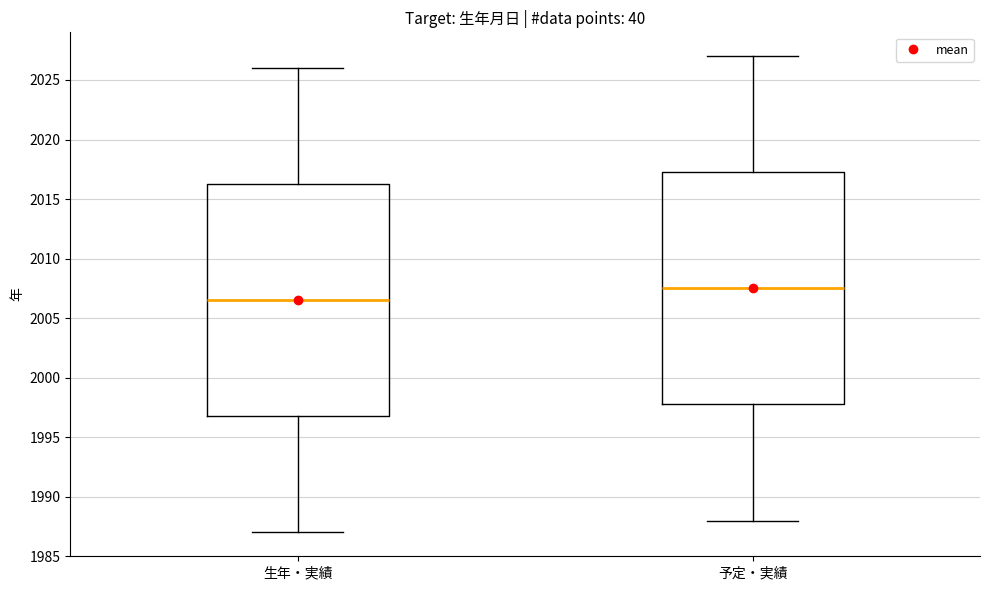

Where does the upper whisker of the box for 生年・実績 end on the y-axis? The values are not printed on the chart, so give them approximately, as read against the axis.

2026.0